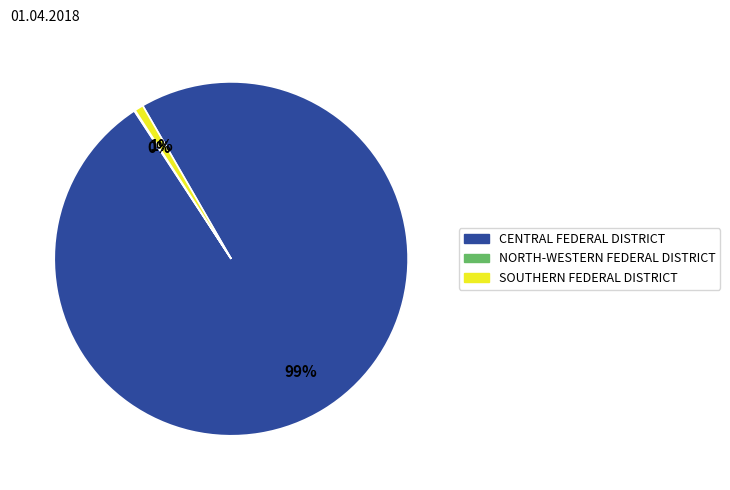

To the nearest percent, what is the average slice percentage?

33%